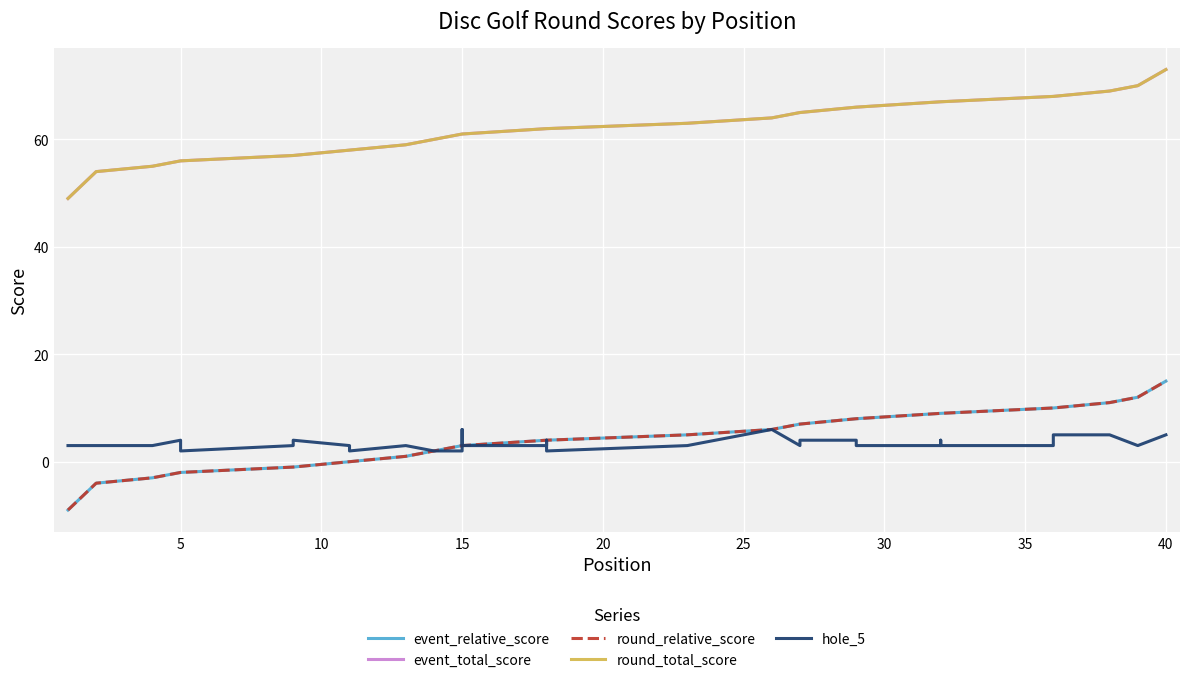

What is the label of the 8th point from the right?

32